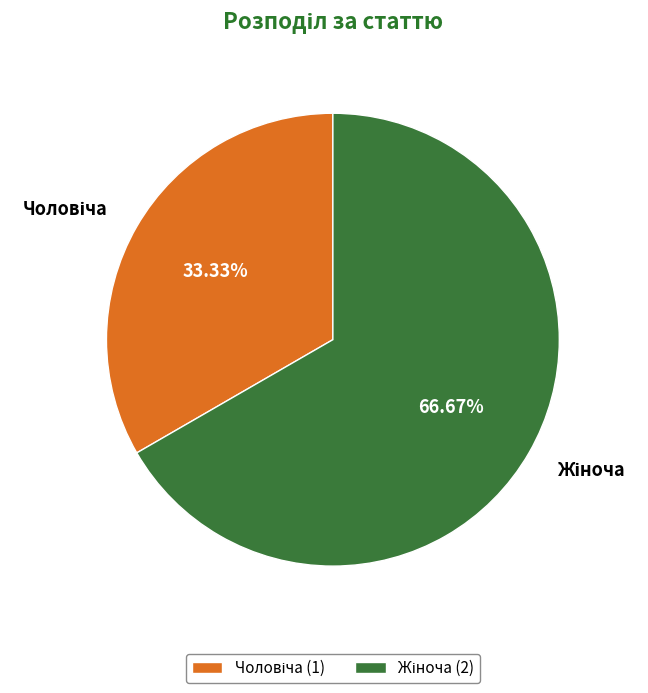

Count the number of slices in the pie.

2